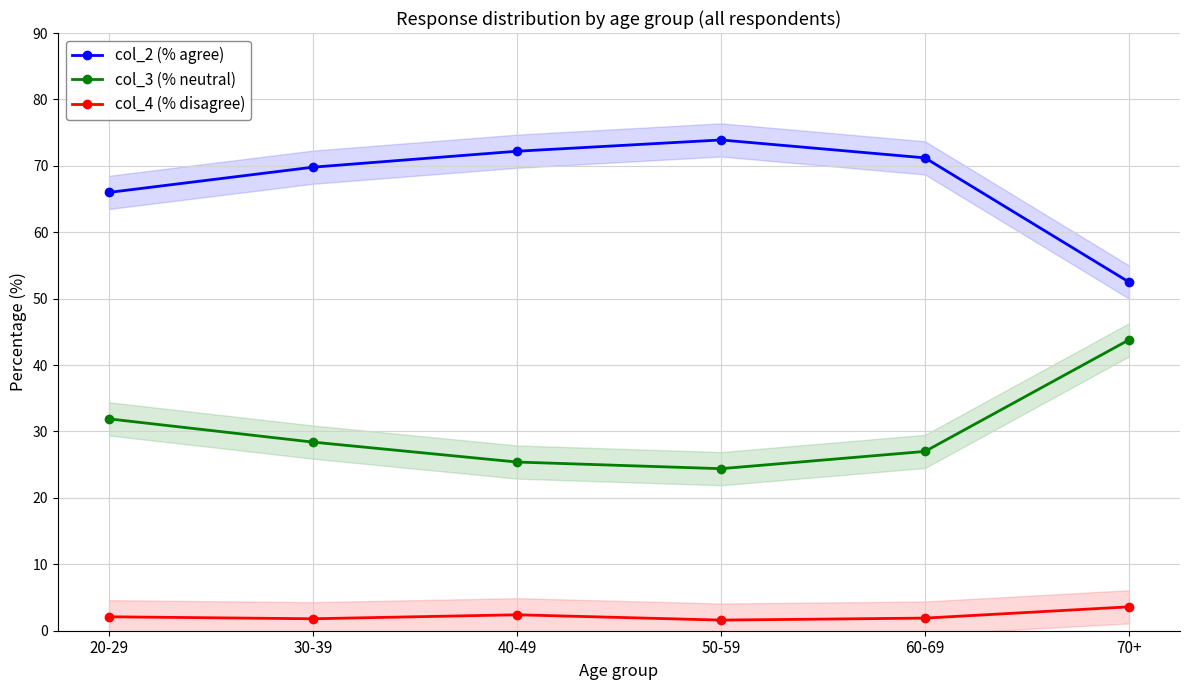

The col_2 (% agree) series shows 26.9 at 40-49. True or false?

False